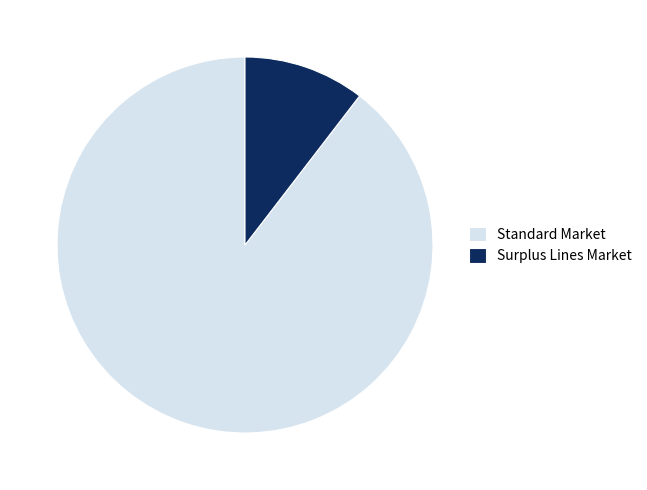

Rank the categories by value from lowest to highest.

Surplus Lines Market, Standard Market